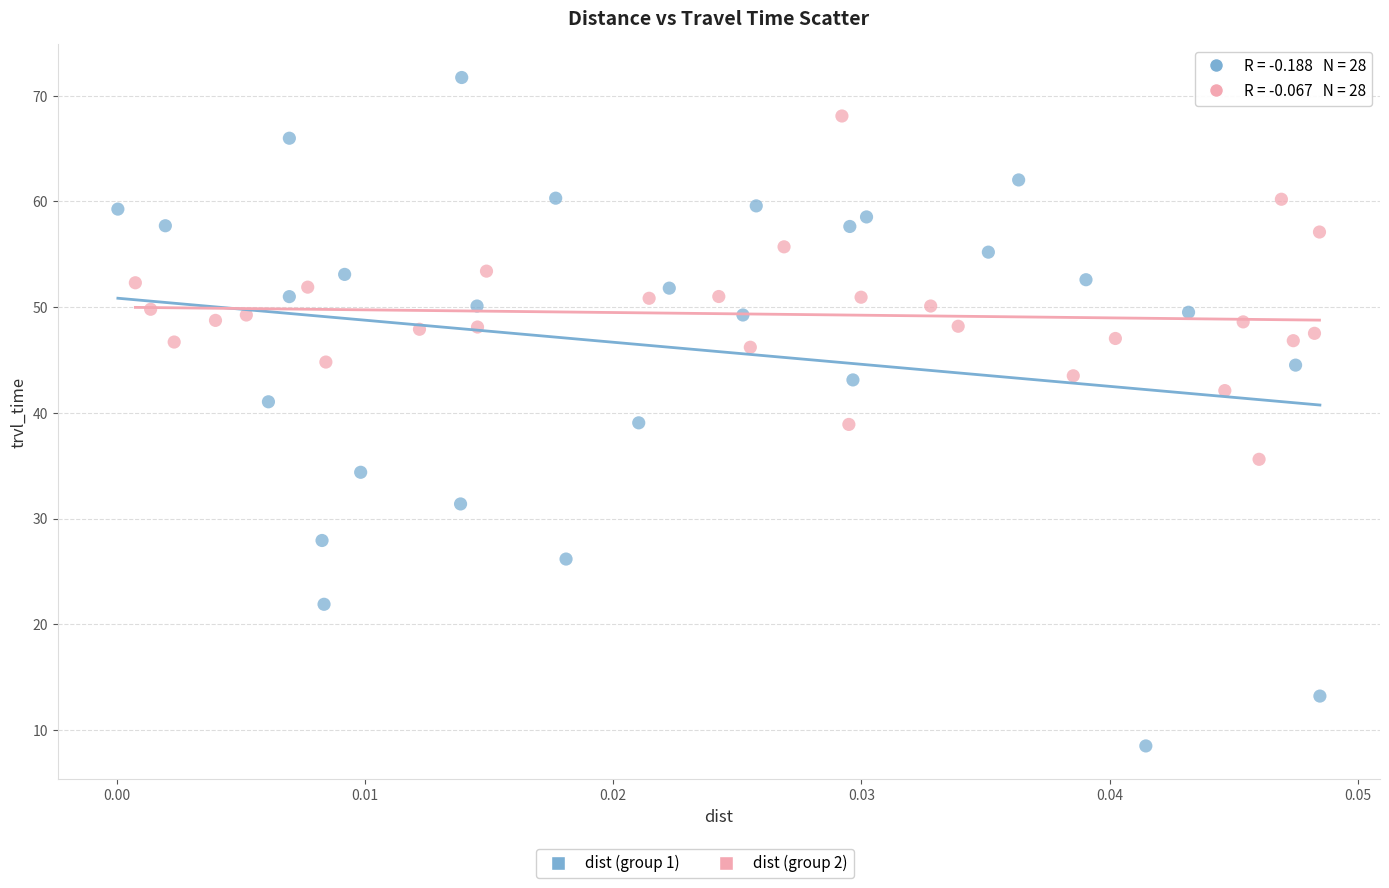

Which series reaches the maximum Y coordinate?

dist (group 1)